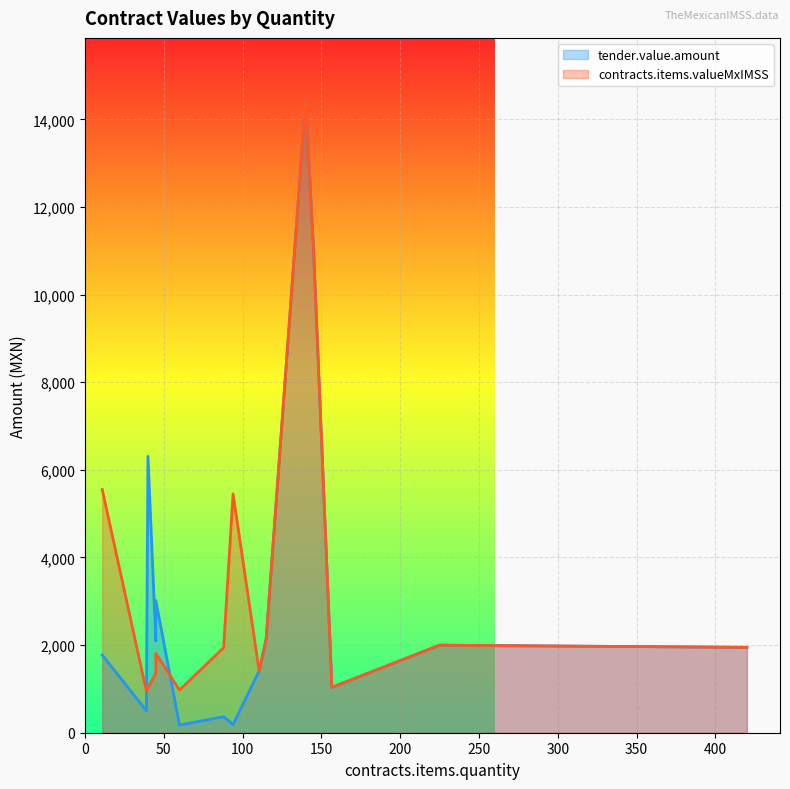

Where is contracts.items.valueMxIMSS nearest to the value 7684?

11